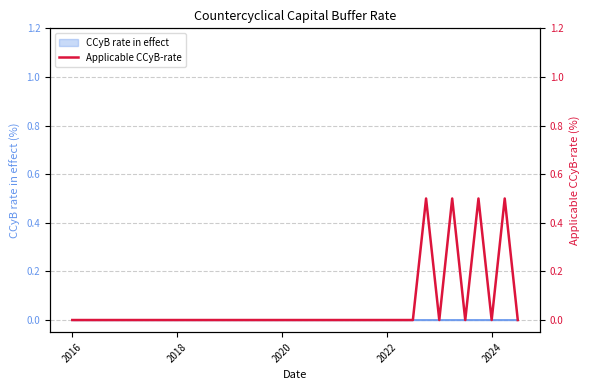

What is the difference between the maximum and second lowest values?

0.5